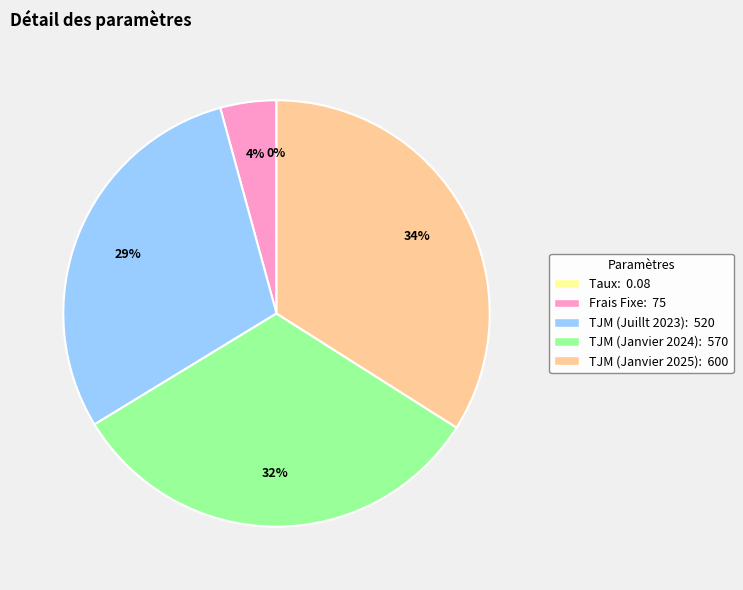

To the nearest percent, what portion does TJM (Juillt 2023) represent?

29%